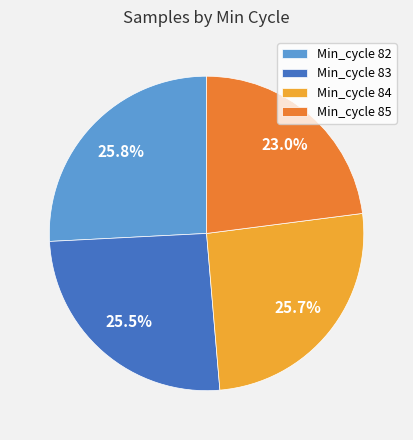

Is there any slice that represents more than half of the pie?

No